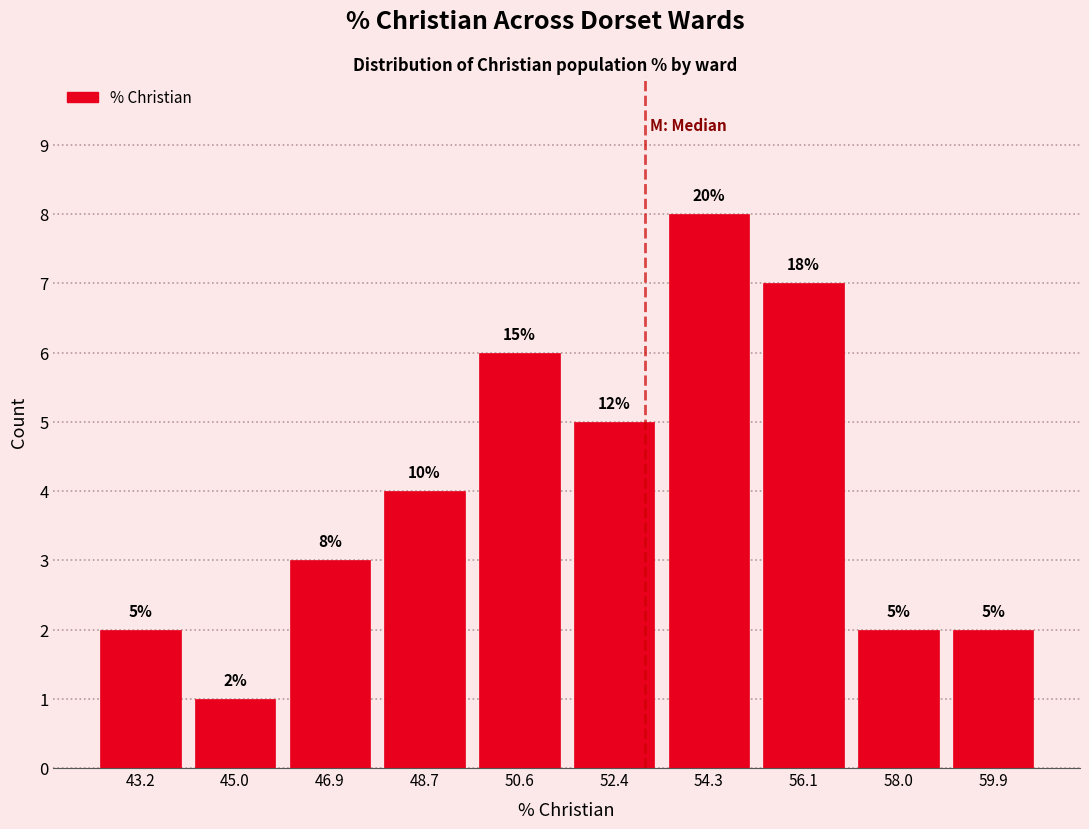

Which range on the x-axis has the tallest bar?

53.4 to 55.2